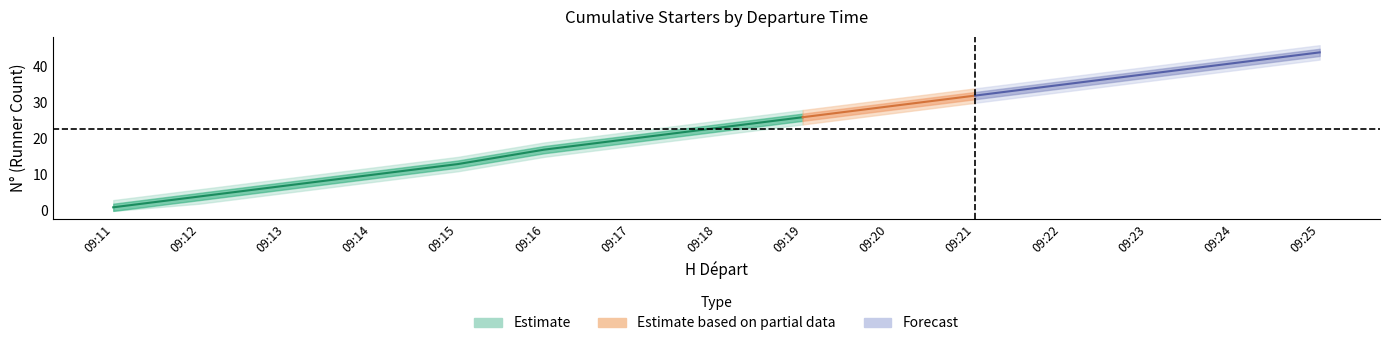

What is the difference between the maximum and minimum values in the lower_band series?

43